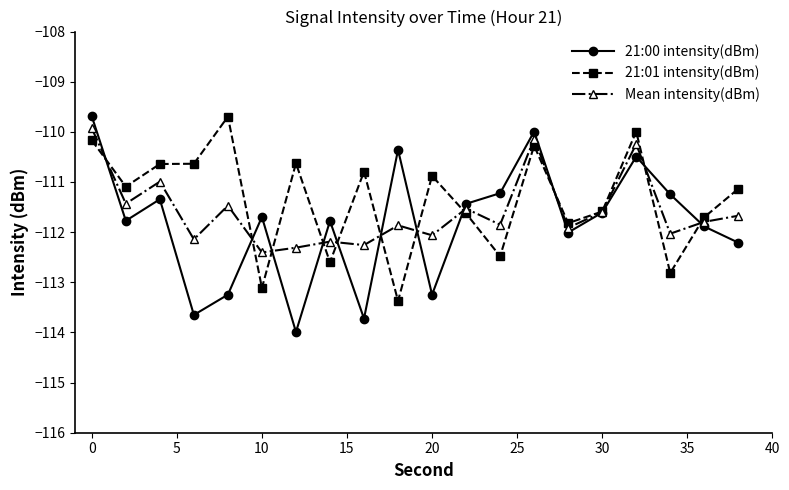

What is the value of the 21:01 intensity(dBm) point at the 6th from the left?

-113.1